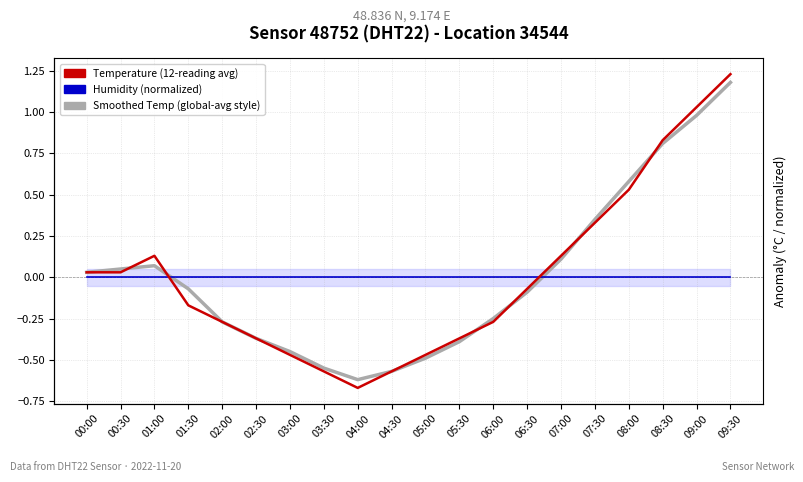

After their last crossing, which series has the higher values: Temperature (12-reading avg) or Humidity (normalized)?

Temperature (12-reading avg)